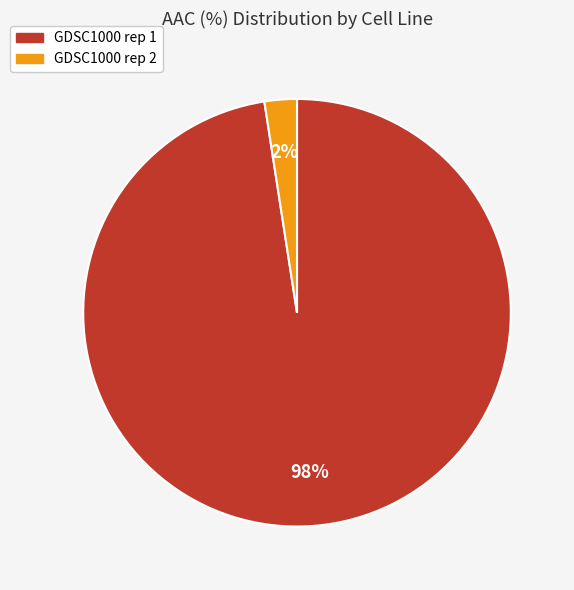

To the nearest percent, what is the combined percentage of GDSC1000 rep 1 and GDSC1000 rep 2?

100%